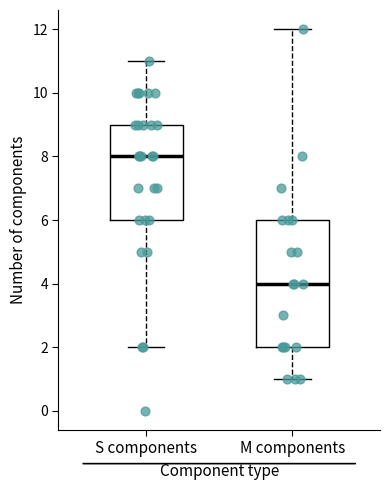

Reading left to right, transcribe this box plot: for each box, give where its median line is, the range the box spans, and where its two whiskers end, as read against the y-axis. The values are not printed on the chart, so give them approximately, as read against the axis.

S components: median 8, box 6 to 9, whiskers 2 to 11
M components: median 4, box 2 to 6, whiskers 1 to 12